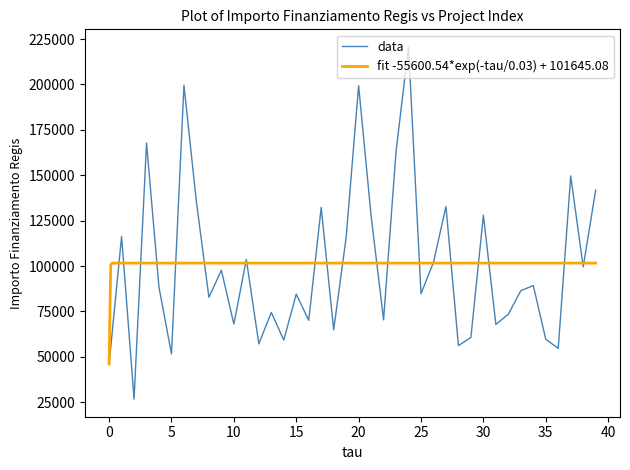

What is the average value?

100255.1